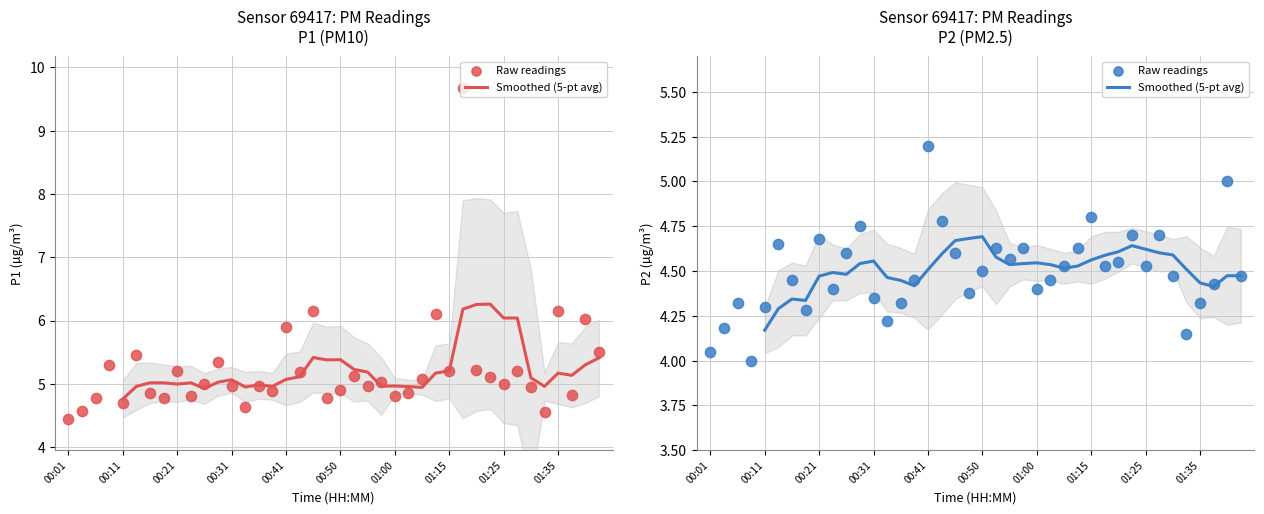

Which series has the largest Y range (max minus min)?

P1